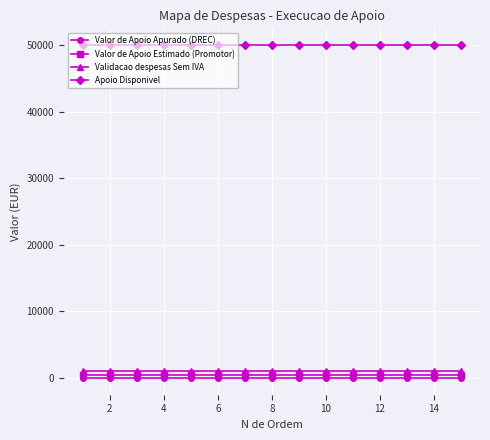

At how many categories does at least one series exceed 49552?

15